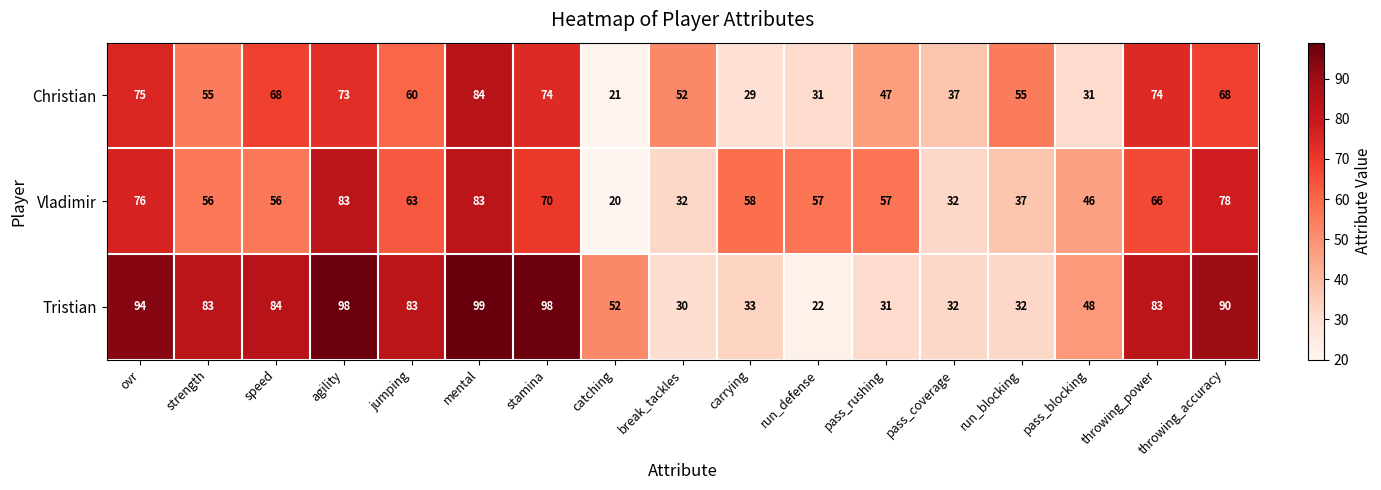

At how many categories does at least one series exceed 80?

9